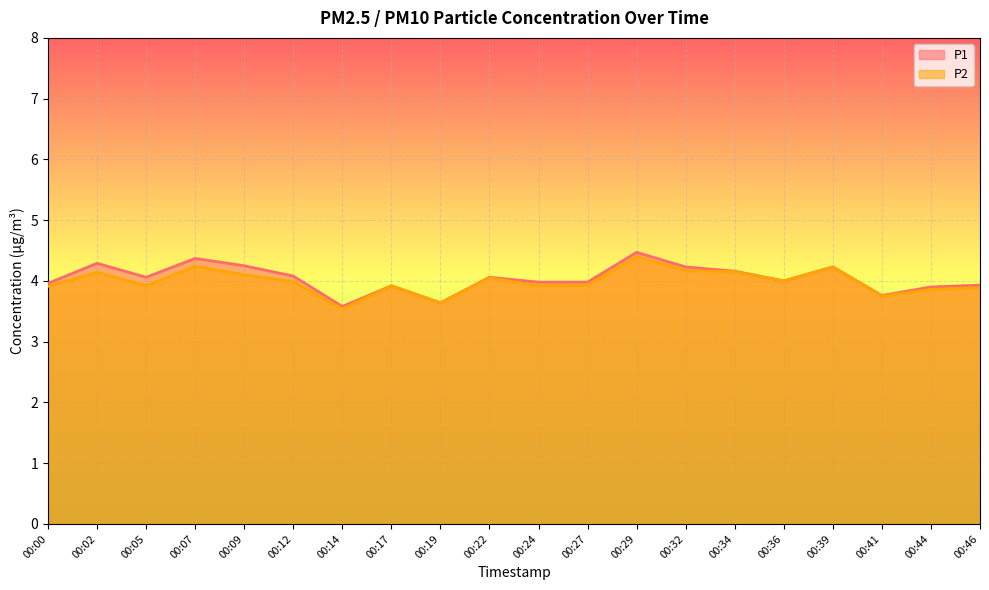

What is the lowest value of the P1 series?

3.6